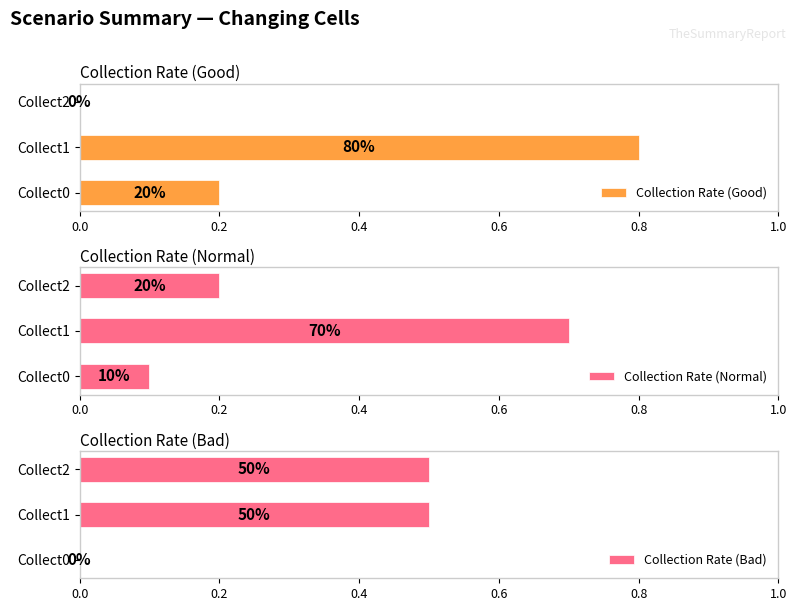

The Collection Rate (Normal) series shows 0.7 at Collect1. True or false?

True